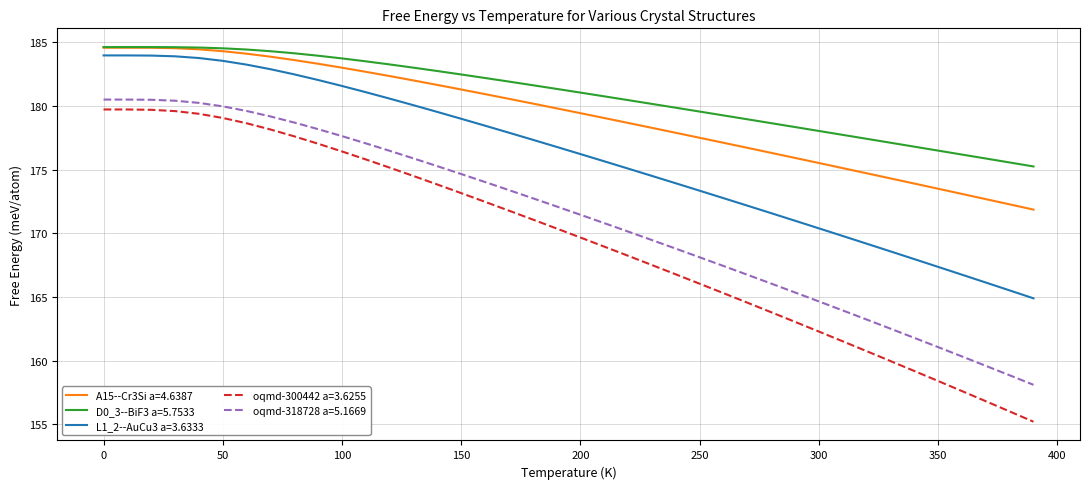

What is the maximum value for L1_2--AuCu3 a=3.6333?

184.0